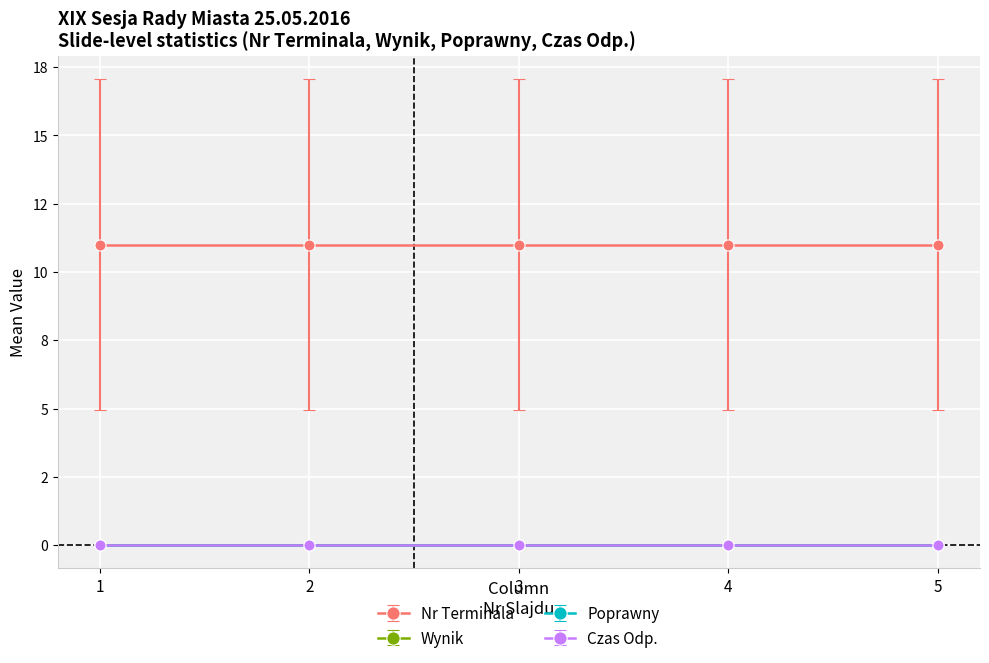

Is the value of Poprawny at 2 greater than the value of Czas Odp. at 3?

No